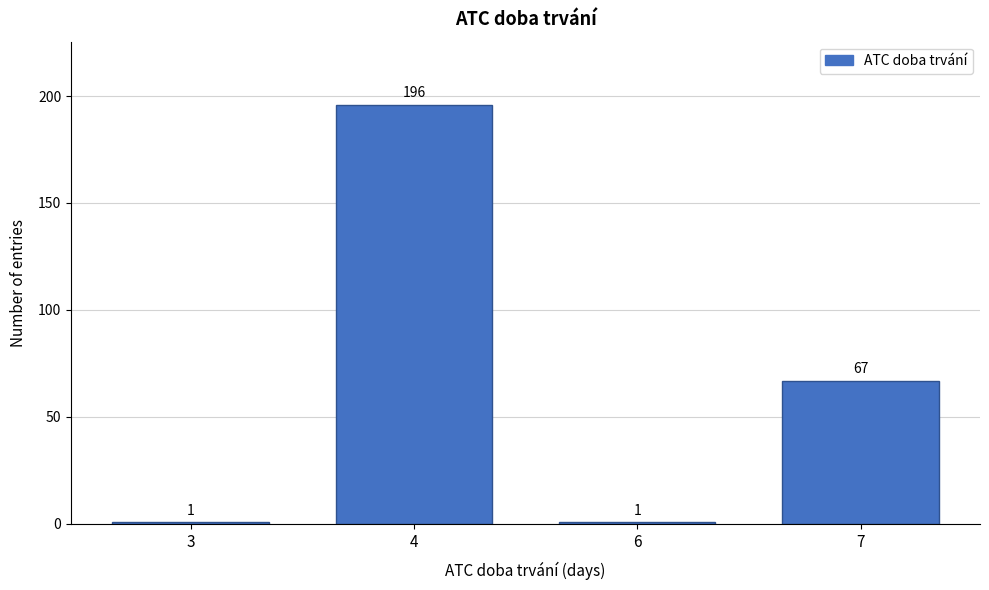

Reading left to right, list all the values displayed in this chart.

3=1	4=196	6=1	7=67